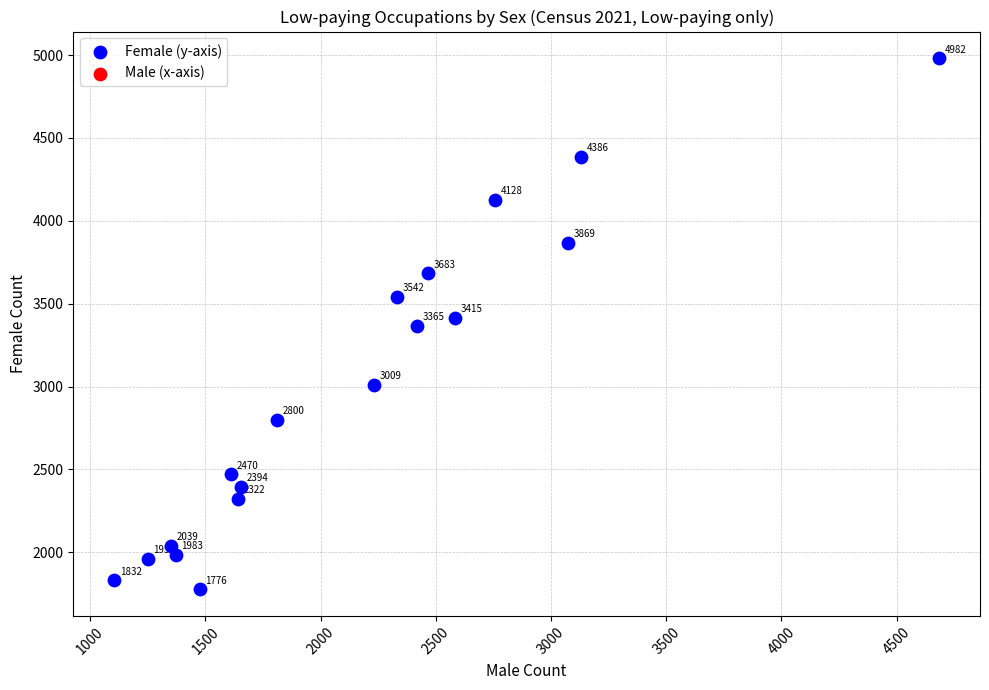

What is the range of X values (max minus min)?

3578